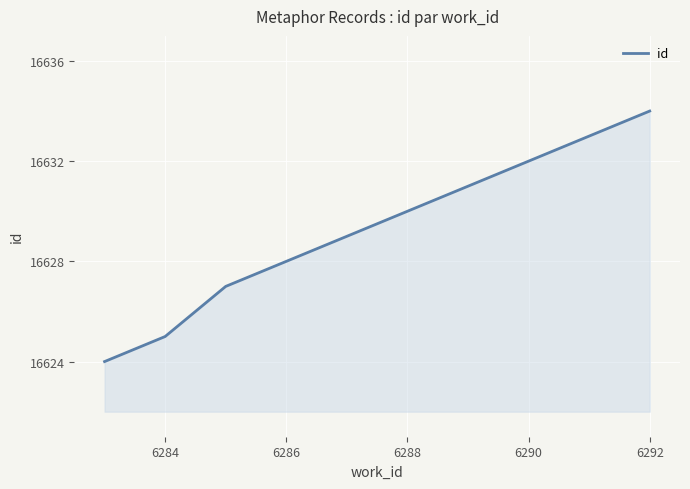

What is the greatest value displayed?

16634